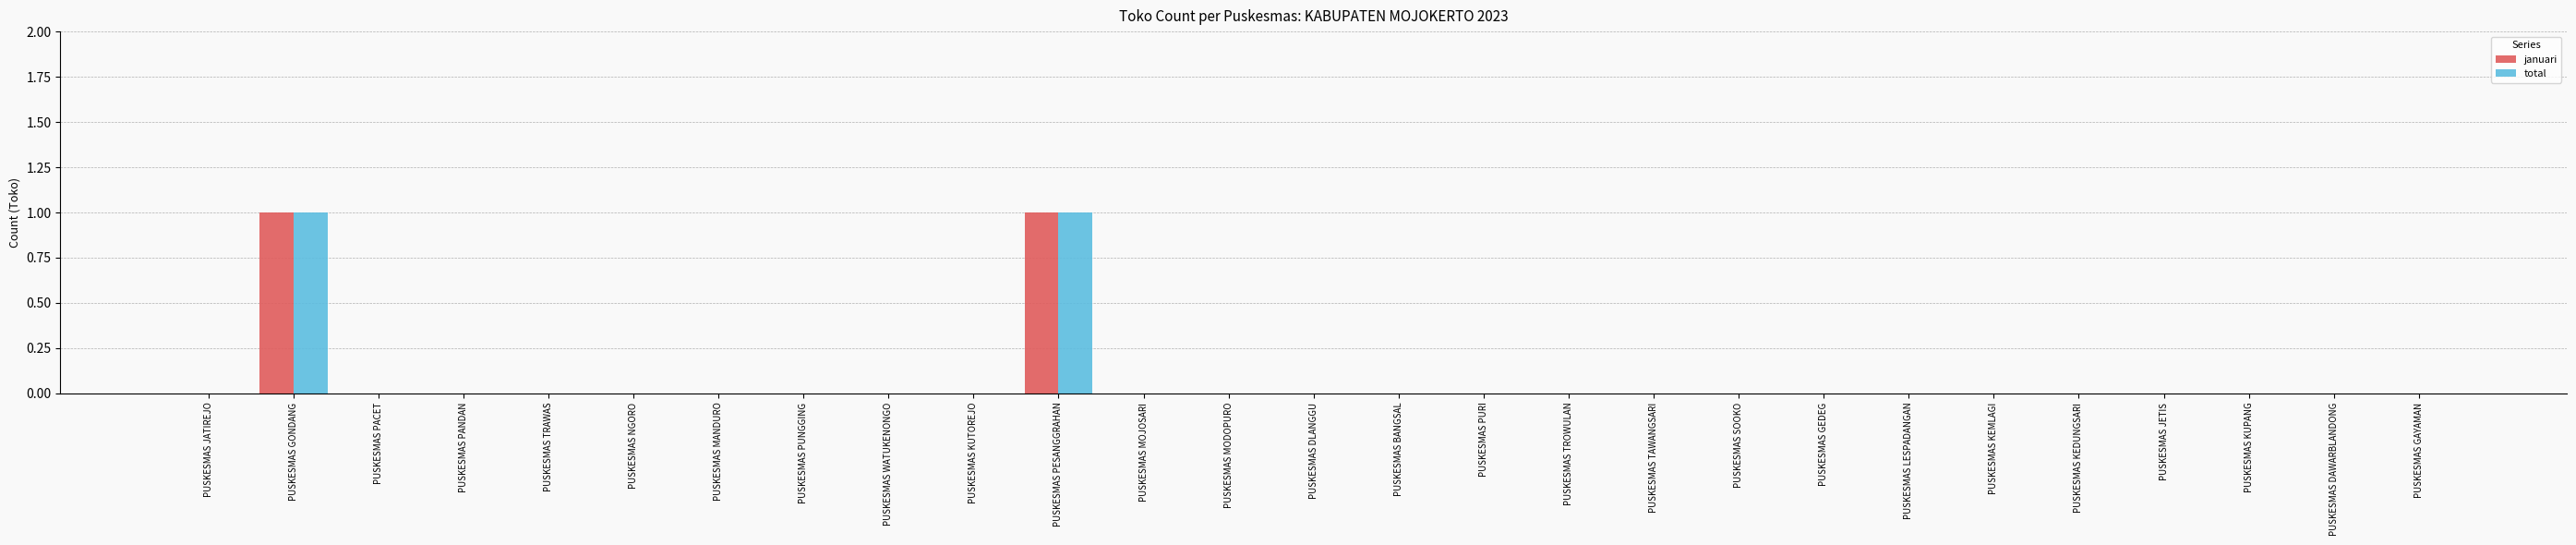

How many groups of bars are there?

27